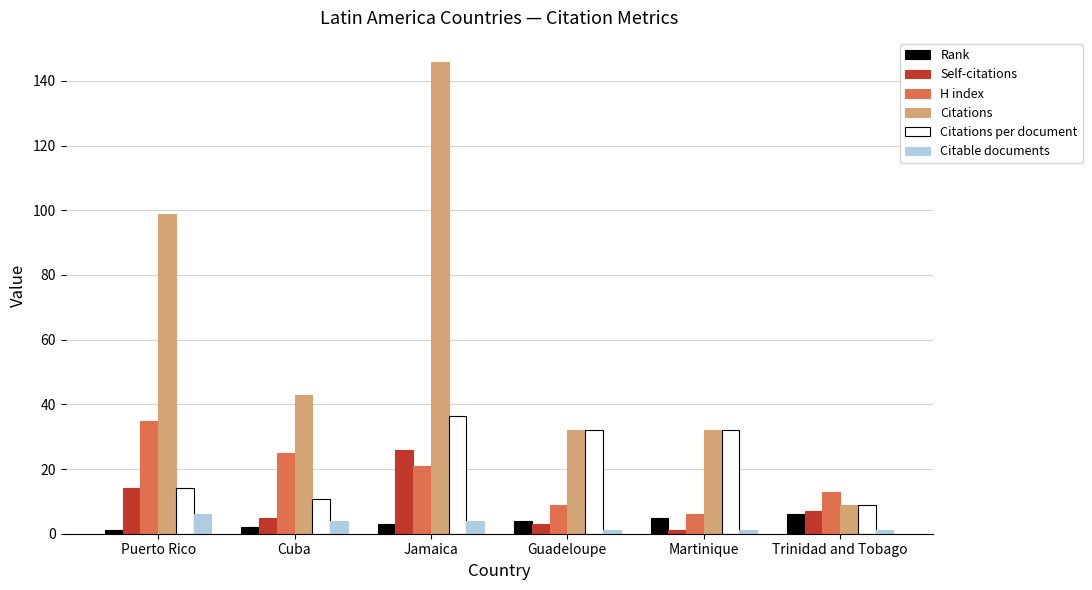

Is the value of Rank at Guadeloupe greater than the value of Citations at Guadeloupe?

No